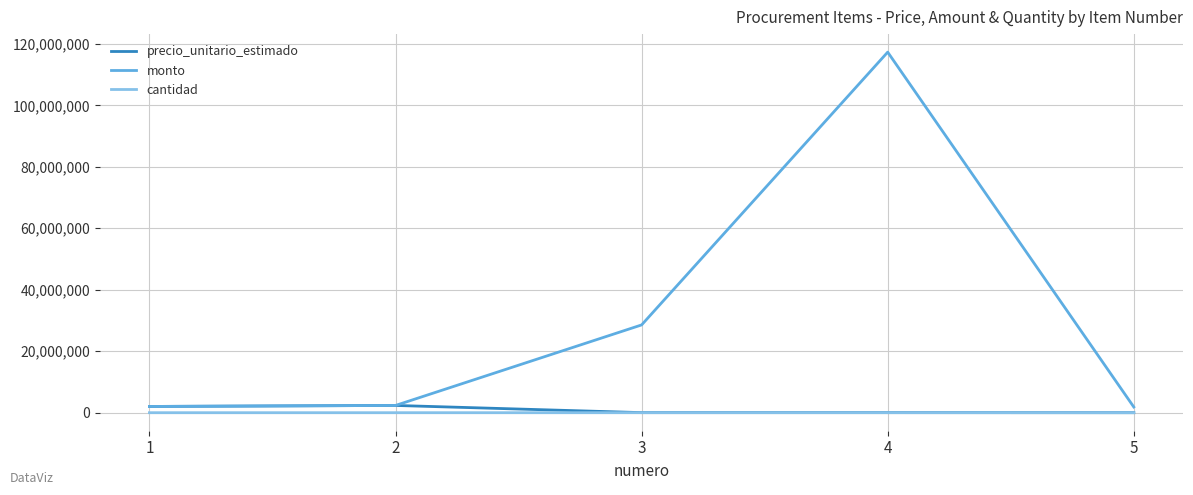

Is the value of monto at 3 greater than the value of precio_unitario_estimado at 2?

Yes